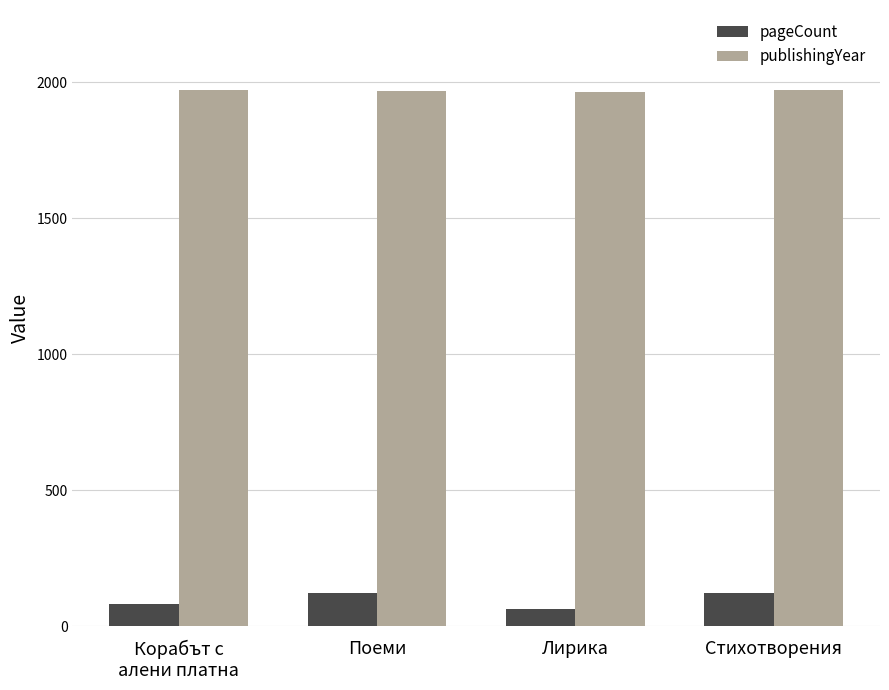

The value of pageCount at Стихотворения is 120. True or false?

True